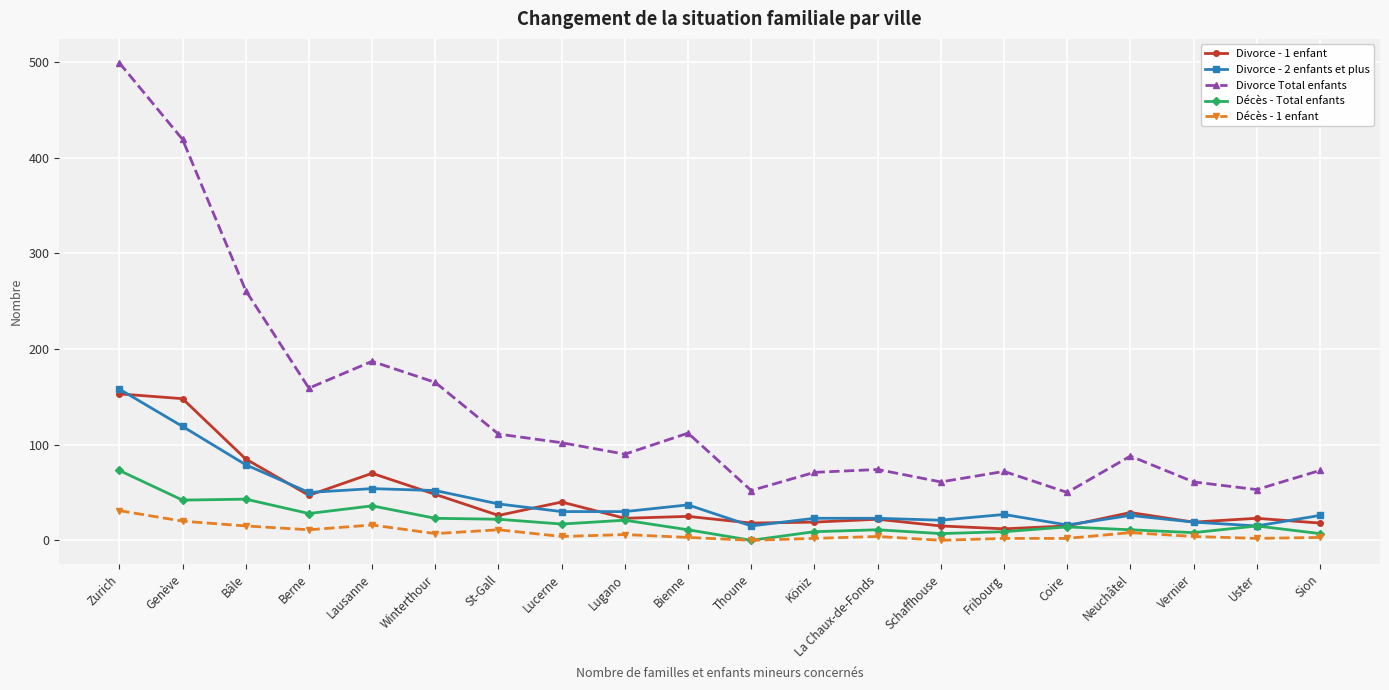

How many data points does each series have?

20